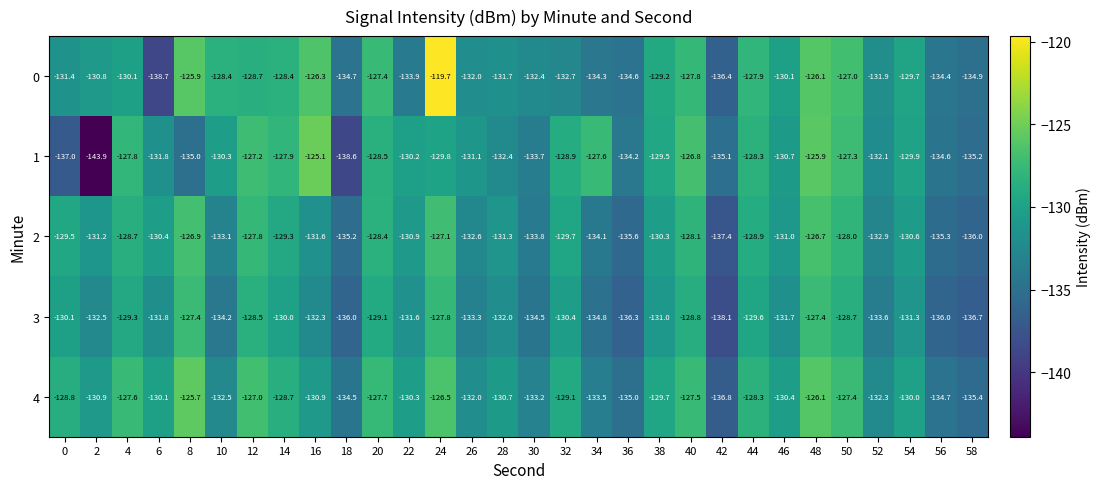

What is the difference between the maximum and minimum values in the 2 series?

10.7